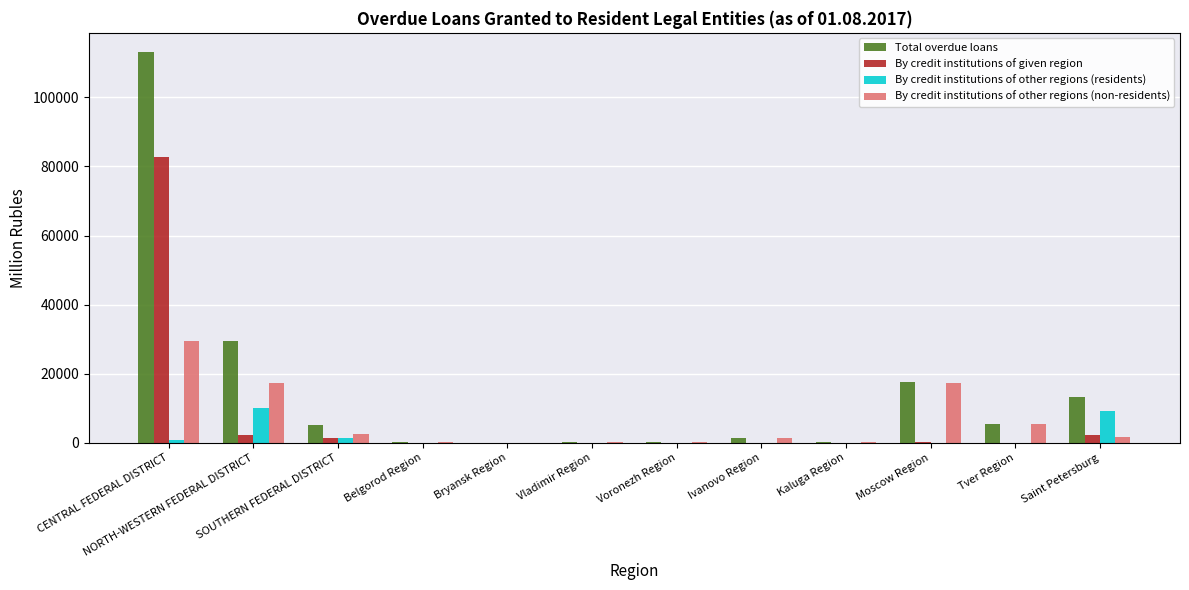

How many categories are shown in the chart?

12